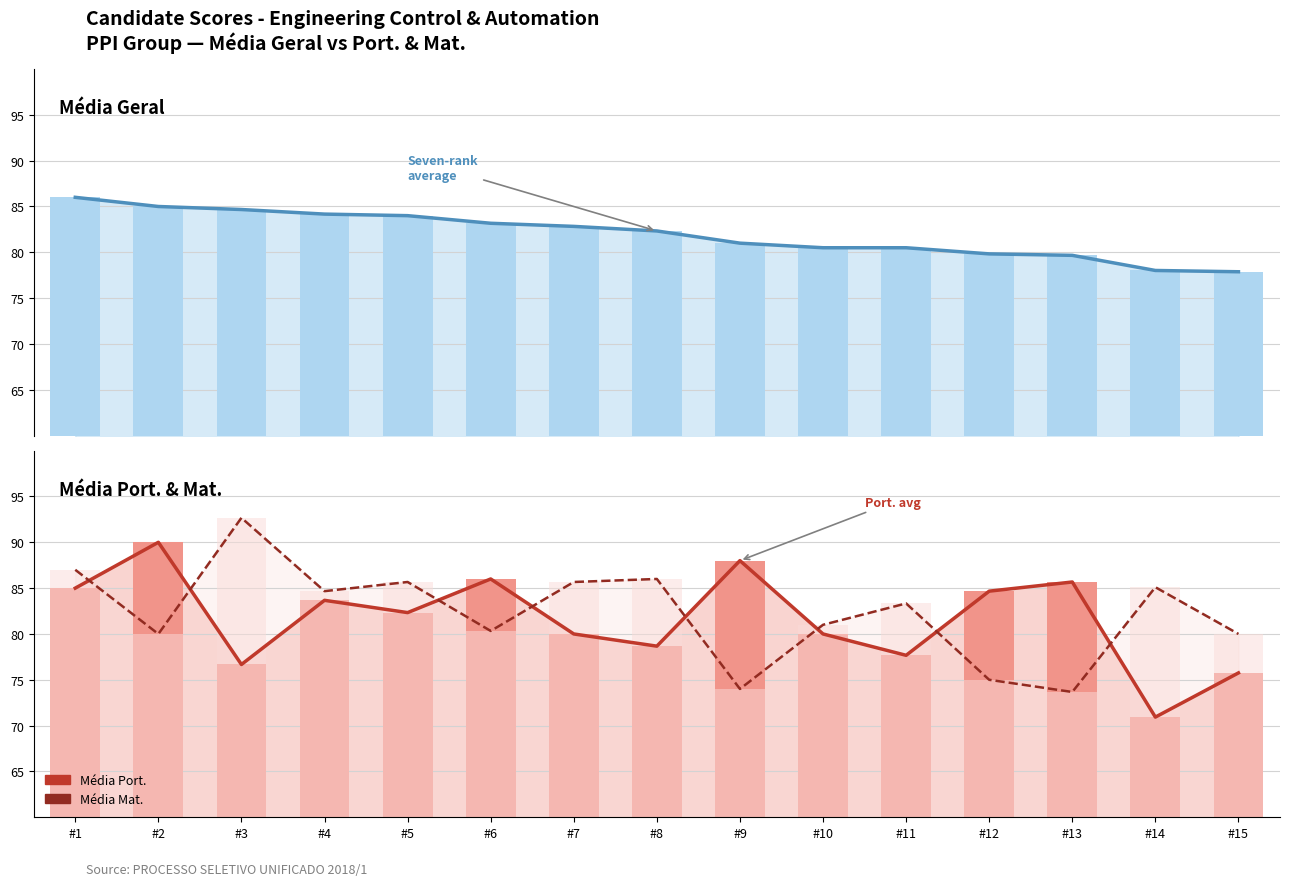

Where does the Média Port. series first go above 82?

#1